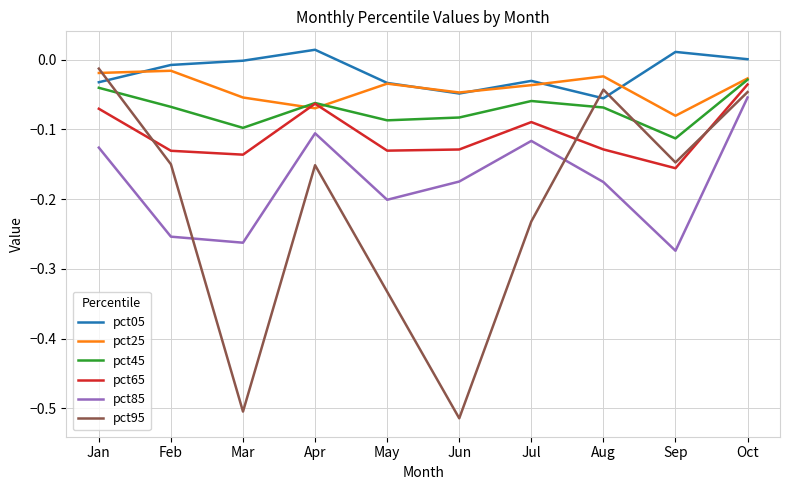

True or false: pct85 and pct45 cross at least once.

False